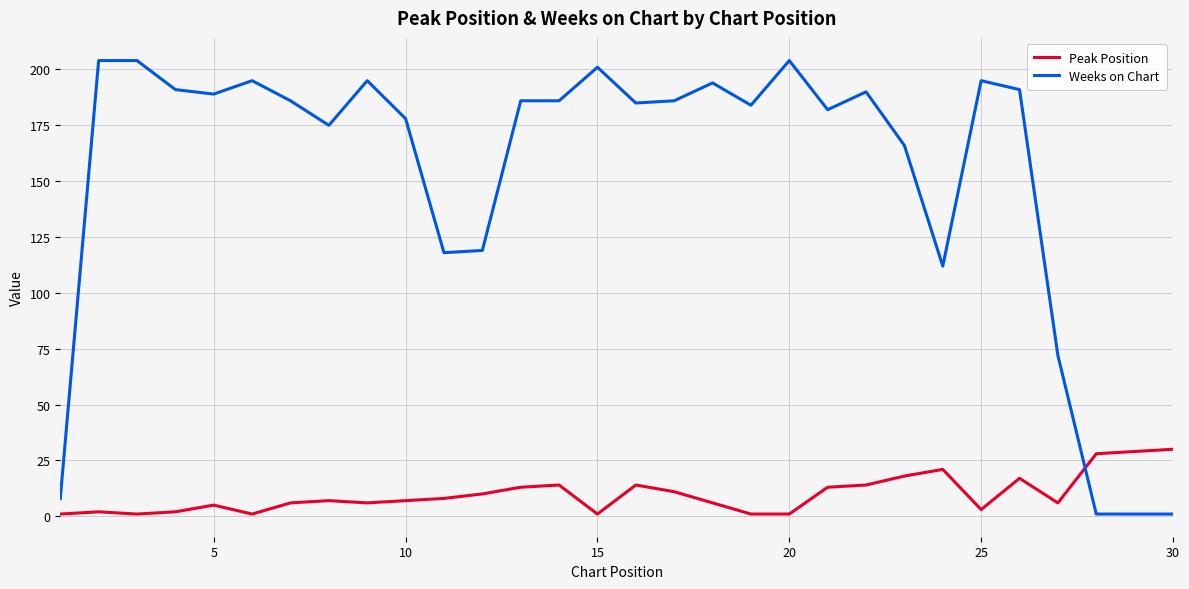

What is the difference between the maximum and minimum values in the Weeks on Chart series?

203